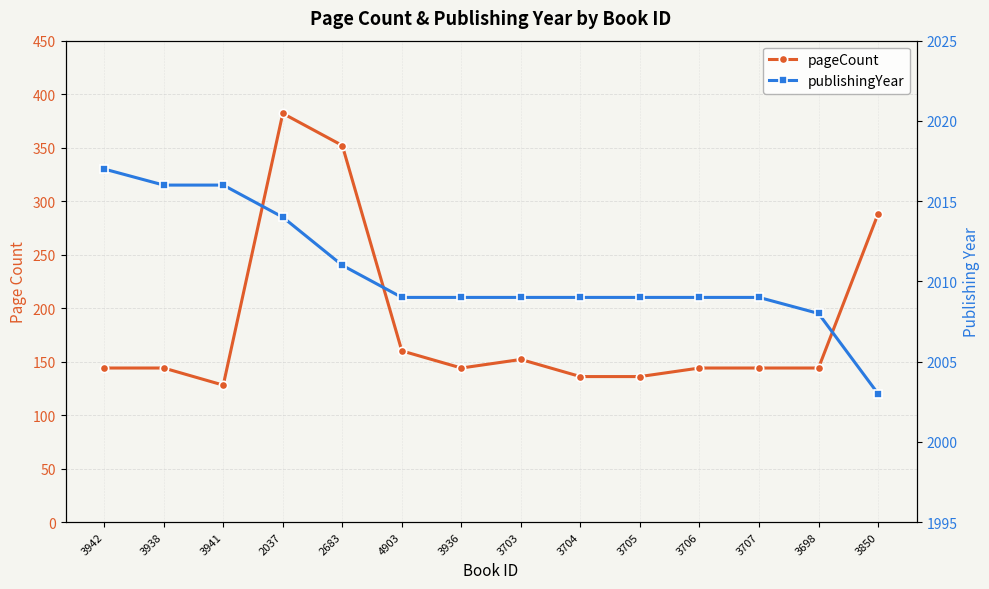

What is the difference between the publishingYear values at 3698 and 2037?

6